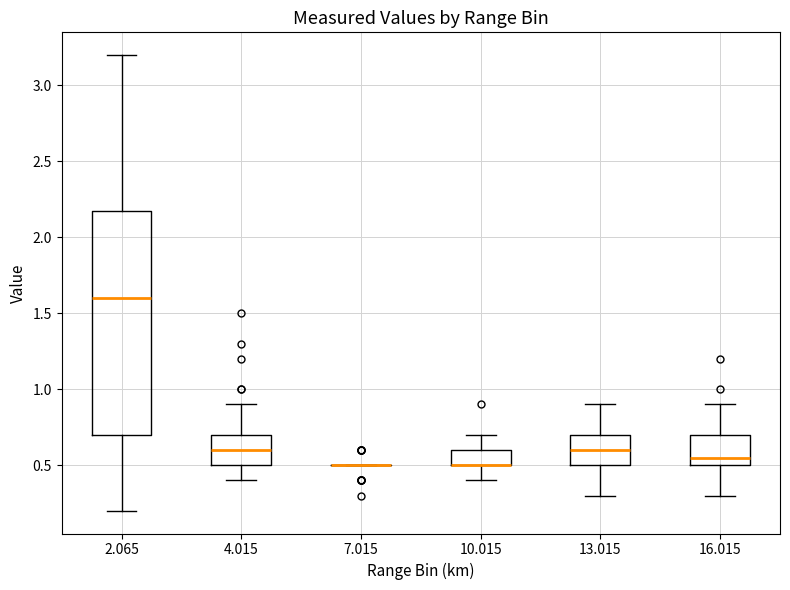

Reading left to right, transcribe this box plot: for each box, give where its median line is, the range the box spans, and where its two whiskers end, as read against the y-axis. The values are not printed on the chart, so give them approximately, as read against the axis.

2.065: median 1.60, box 0.70 to 2.20, whiskers 0.20 to 3.20
4.015: median 0.60, box 0.50 to 0.70, whiskers 0.40 to 0.90
7.015: box collapsed to a line at 0.50, whiskers 0.50 to 0.50
10.015: median 0.50 (drawn on the box's lower edge), box 0.50 to 0.60, whiskers 0.40 to 0.70
13.015: median 0.60, box 0.50 to 0.70, whiskers 0.30 to 0.90
16.015: median 0.55, box 0.50 to 0.70, whiskers 0.30 to 0.90